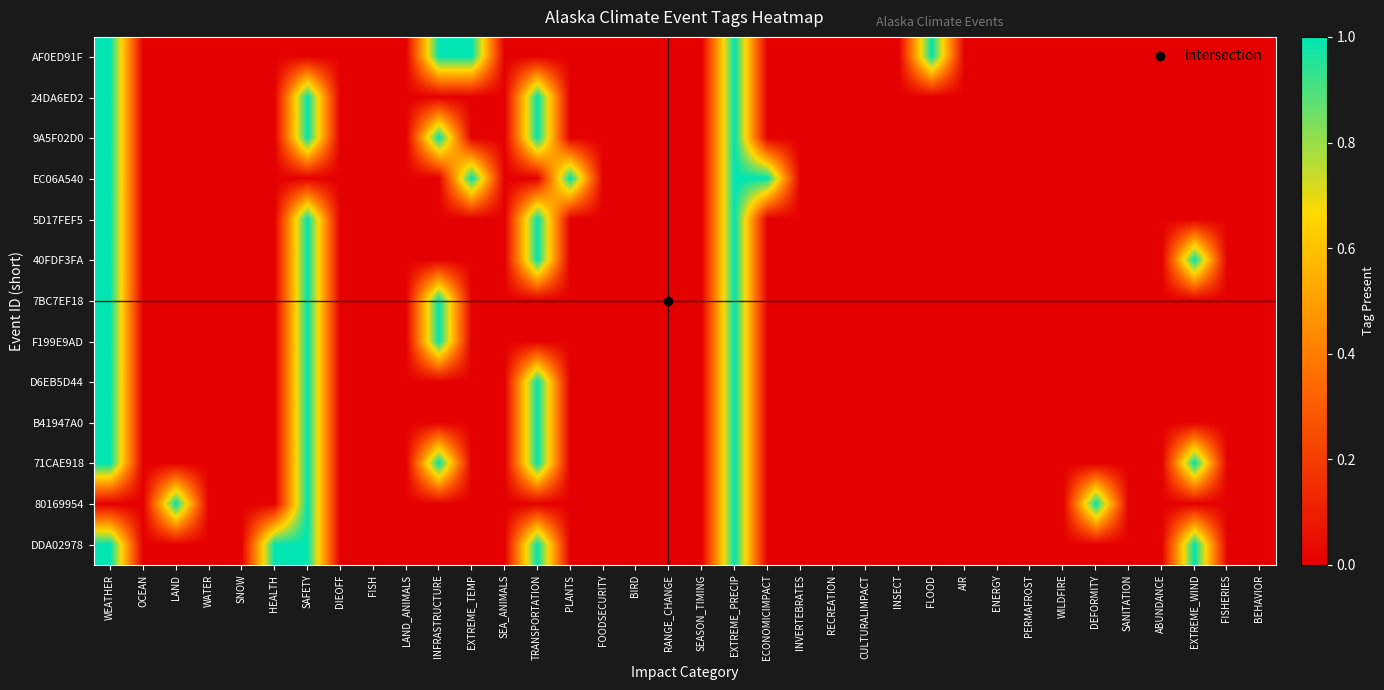

Rank the series at WILDFIRE from highest to lowest value.

AF0ED91F, 24DA6ED2, 9A5F02D0, EC06A540, 5D17FEF5, 40FDF3FA, 7BC7EF18, F199E9AD, D6EB5D44, B41947A0, 71CAE918, 80169954, DDA02978